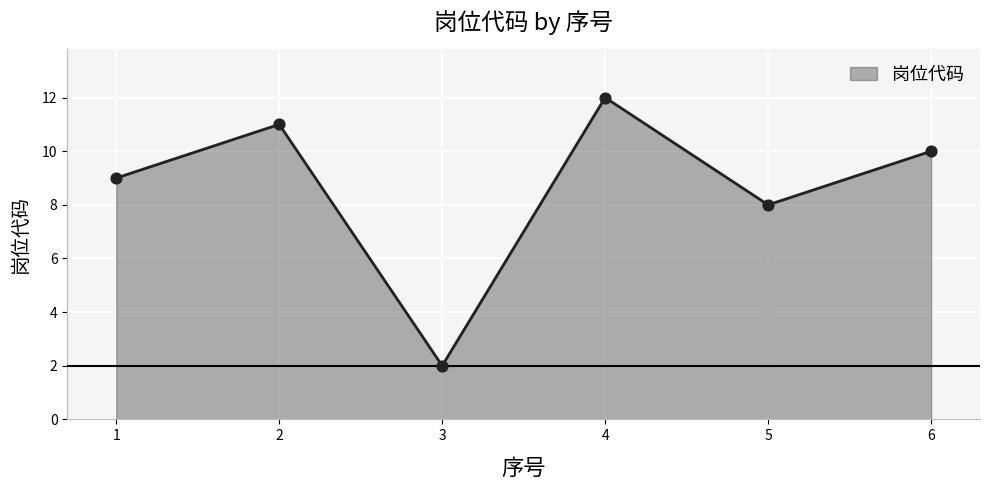

Between 4 and 3, which is larger?

4